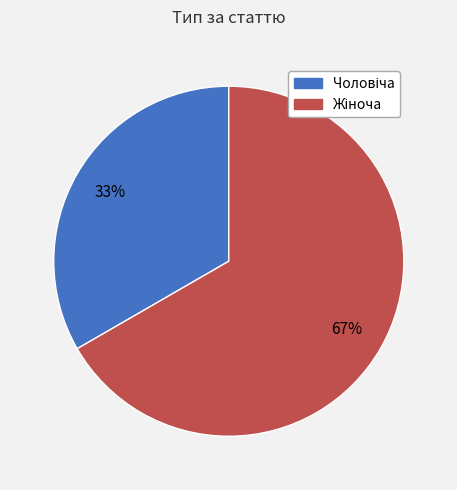

Is there any slice that represents more than half of the pie?

Yes